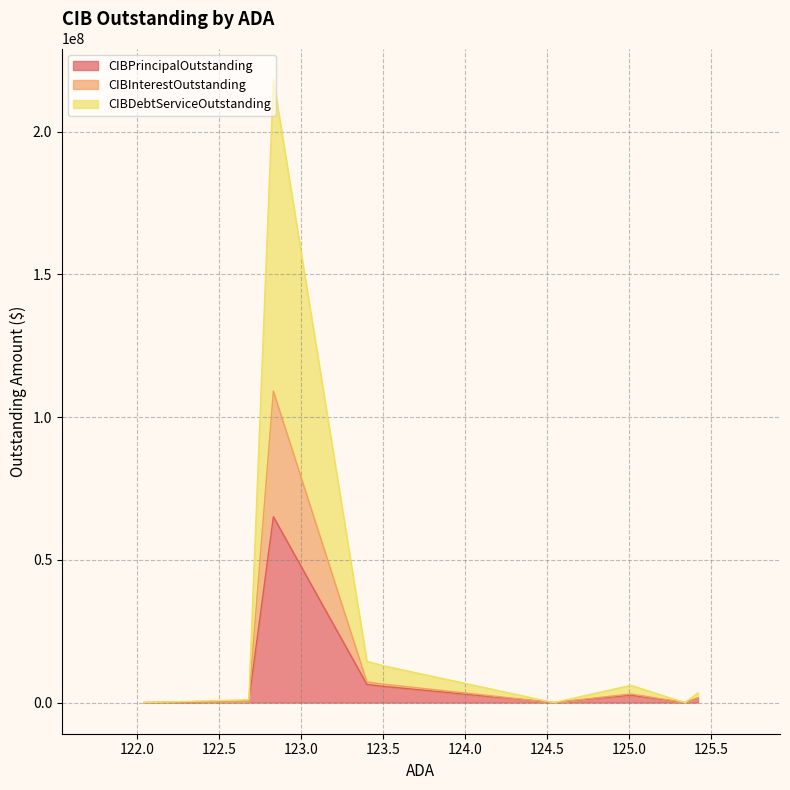

What is the highest value of the CIBPrincipalOutstanding series?

65105000.0